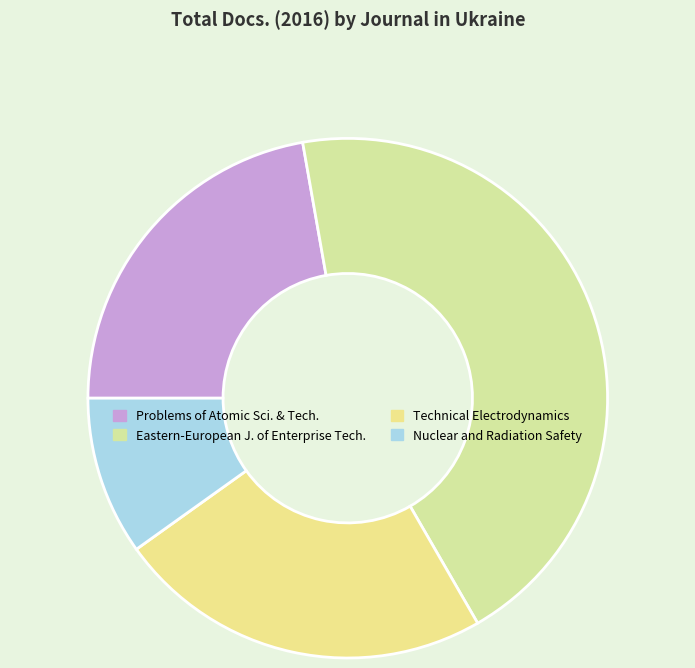

Rank the categories by value from lowest to highest.

Nuclear and Radiation Safety, Problems of Atomic Sci. & Tech., Technical Electrodynamics, Eastern-European J. of Enterprise Tech.